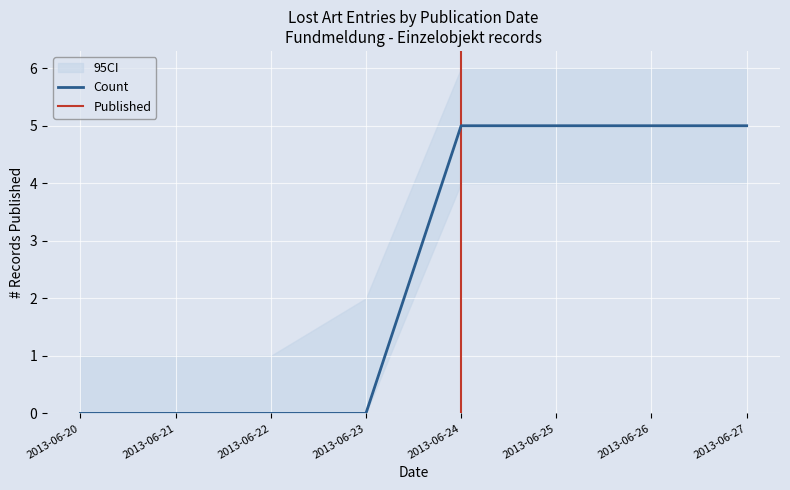

What is the highest value of the Count series?

5